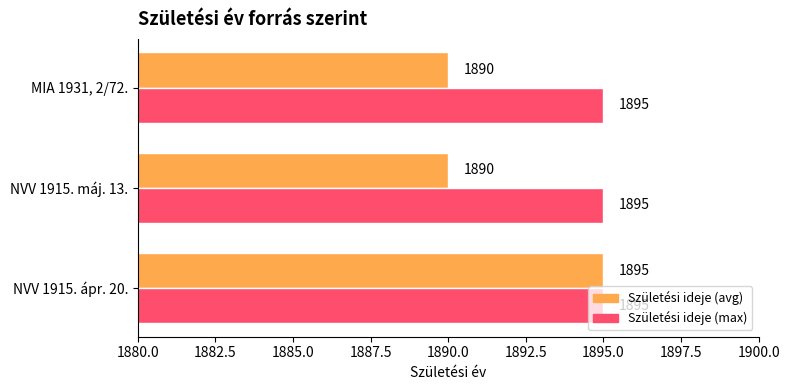

Is it true that Születési ideje (max) equals 932 at MIA 1931, 2/72.?

False